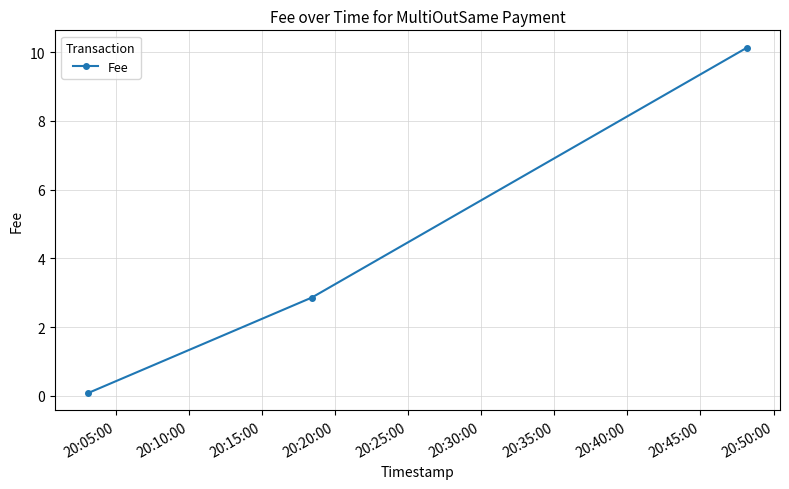

What is the difference between the maximum and minimum values?

10.1